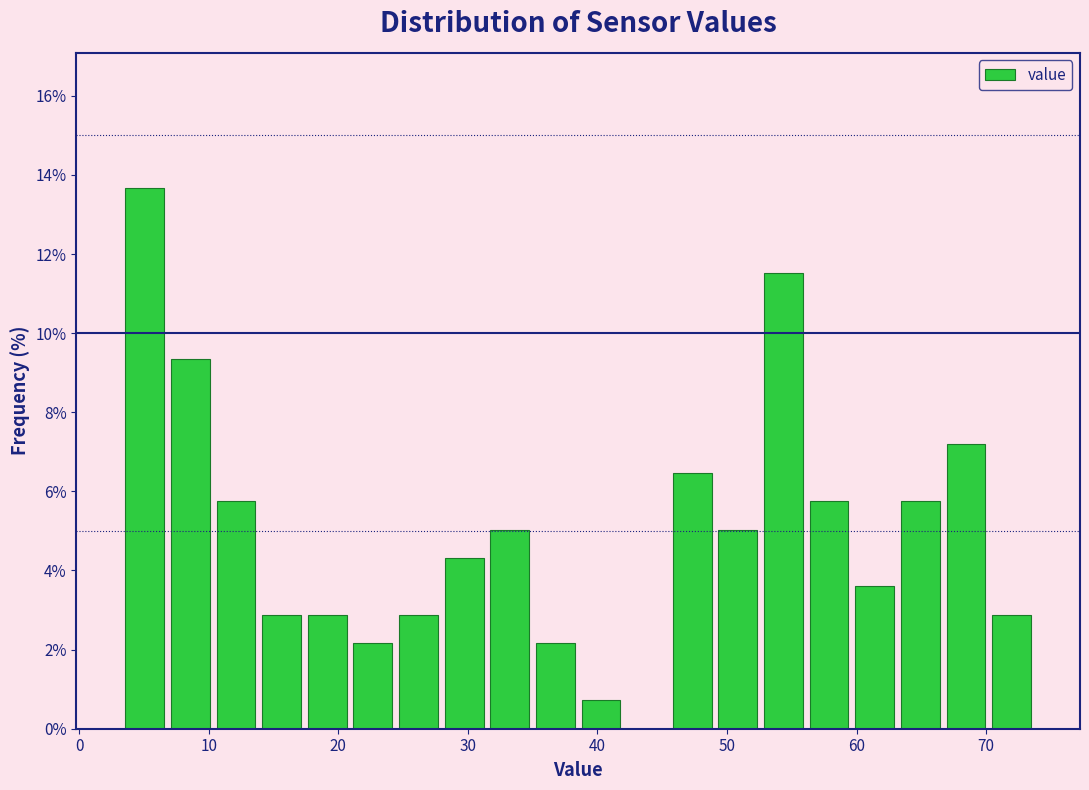

Read against the x-axis, roughly where is the centre of the tallest bar?

5